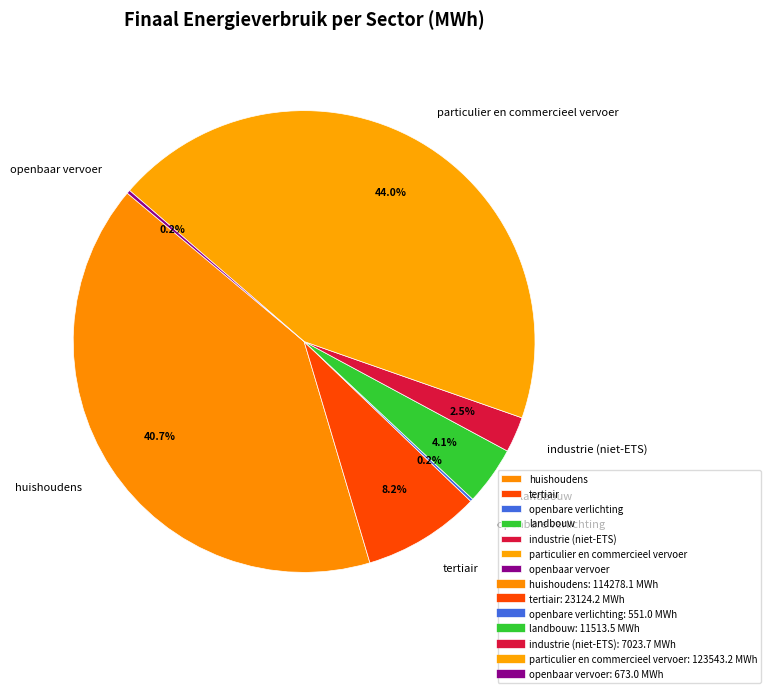

Is landbouw the majority of the pie?

No